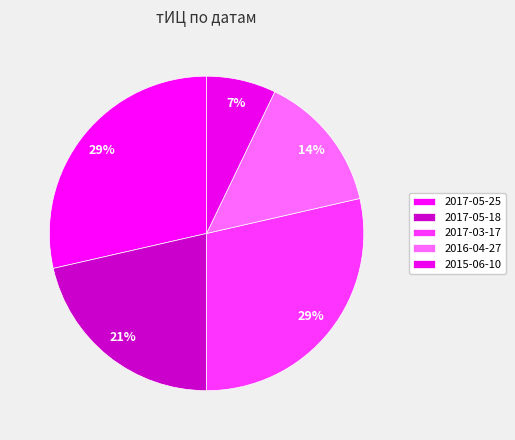

To the nearest percent, what is the average slice percentage?

20%